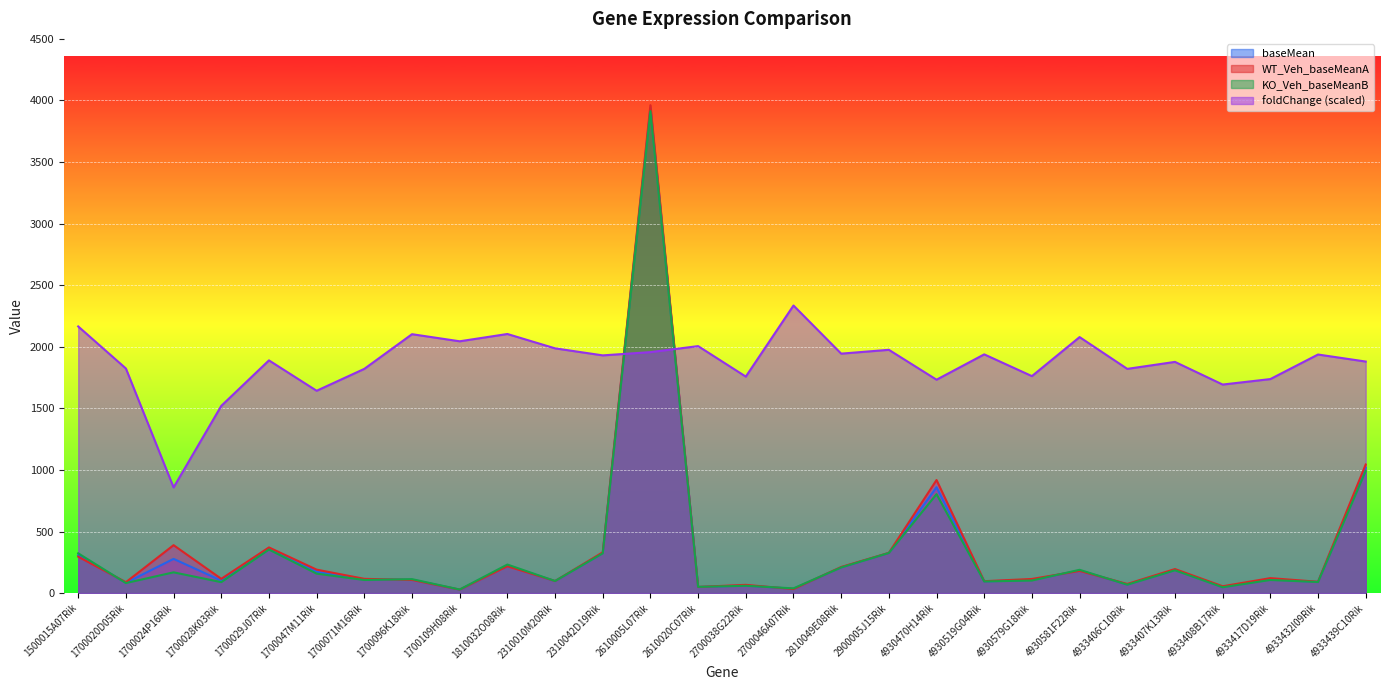

Between which two adjacent categories do foldChange and KO_Veh_baseMeanB first intersect?

2310042D19Rik and 2610005L07Rik